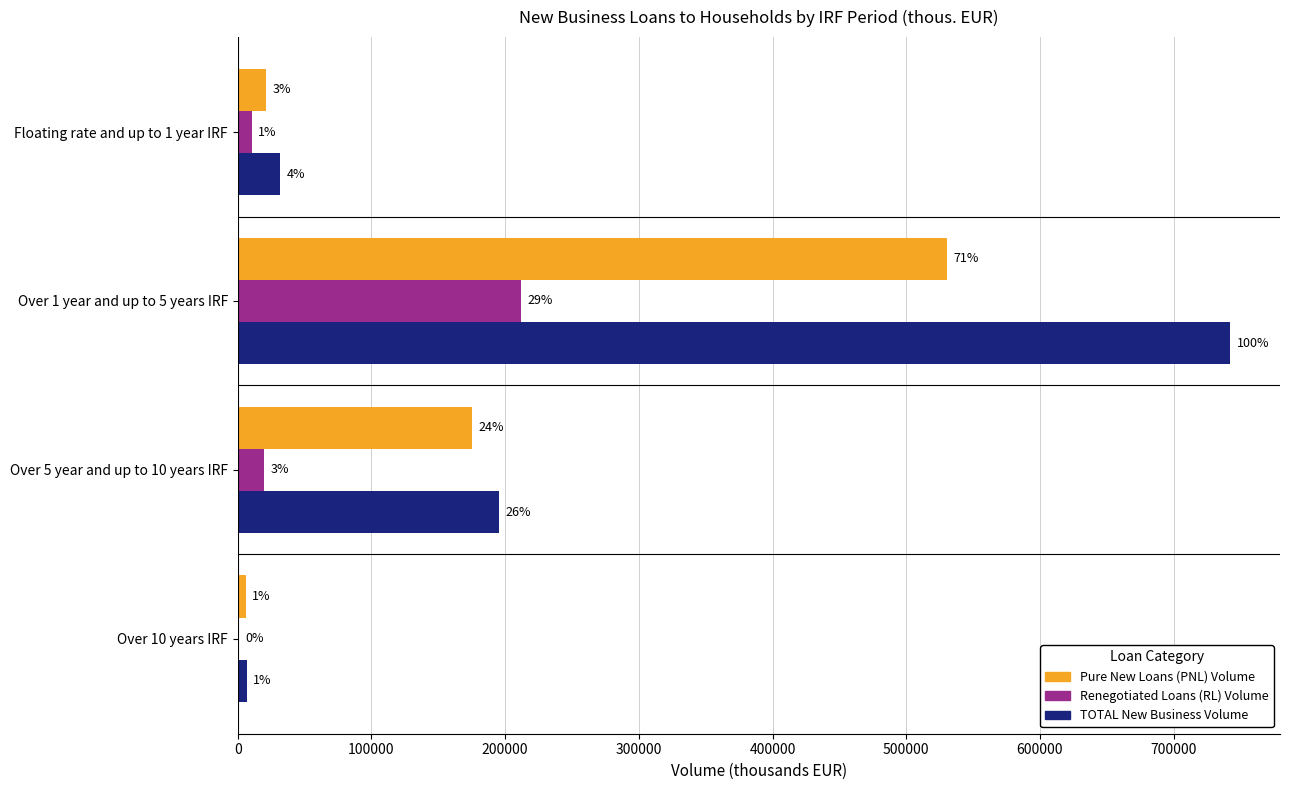

What are all the series names shown in the legend?

Pure New Loans (PNL) Volume, Renegotiated Loans (RL) Volume, TOTAL New Business Volume